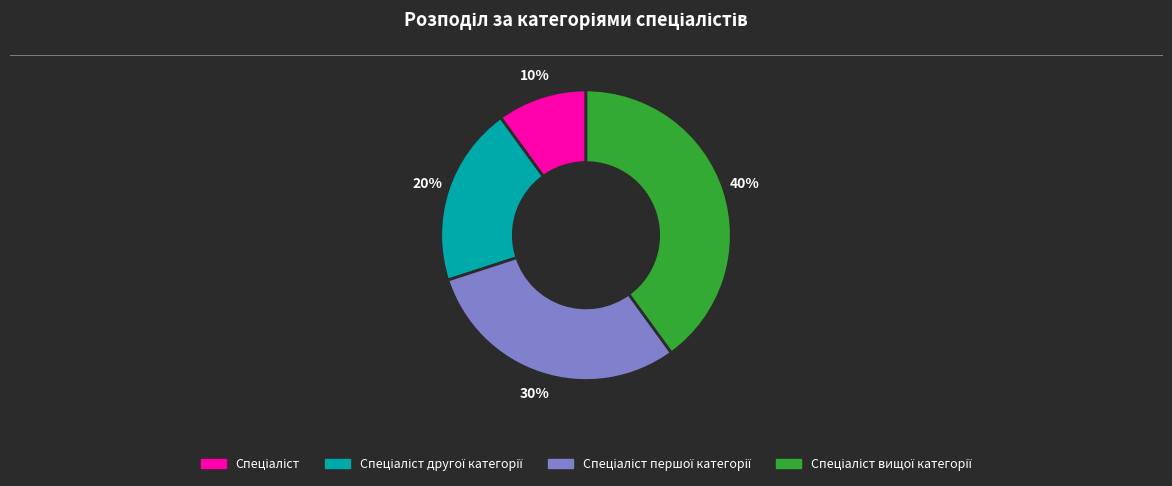

To the nearest percent, what is the average slice percentage?

25%